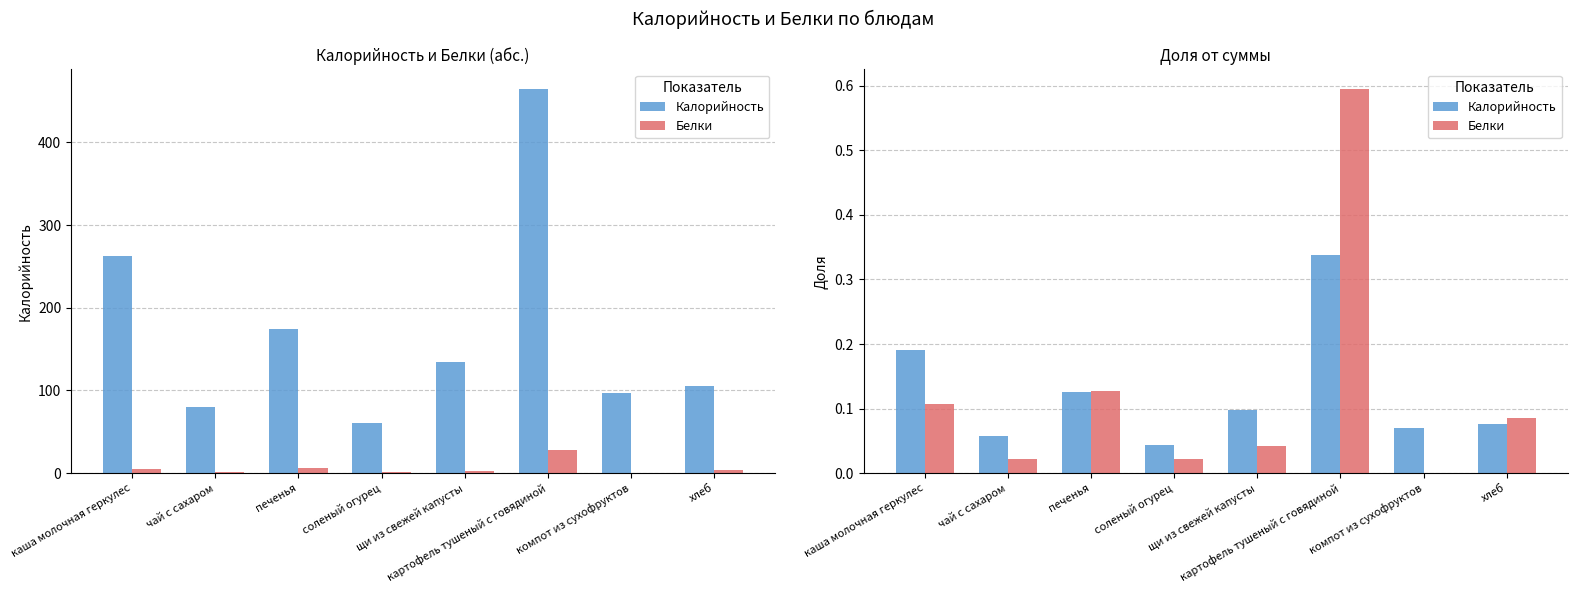

At which category is the sum across all series the highest?

картофель тушеный с говядиной